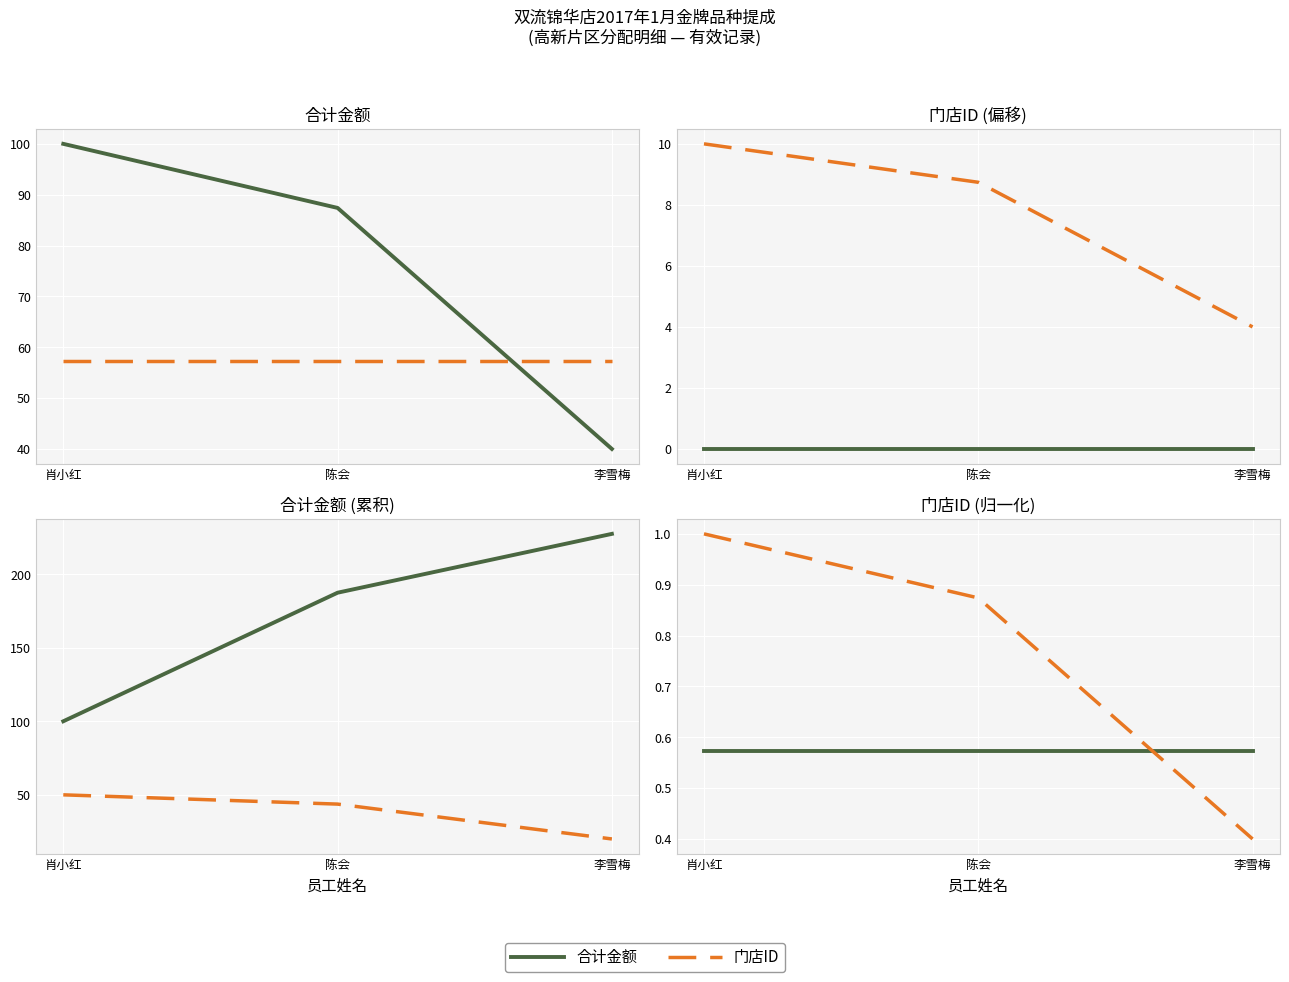

How many 门店ID/10 values are between 0 and 1?

3